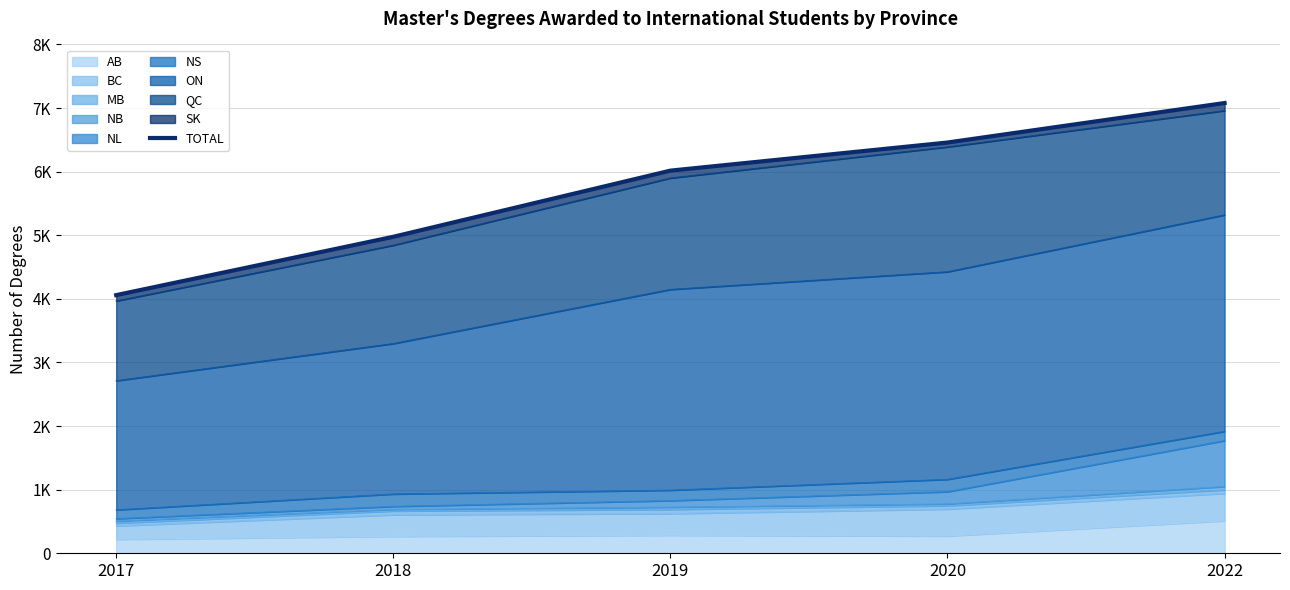

At which category does the chart reach its peak across all series?

2022